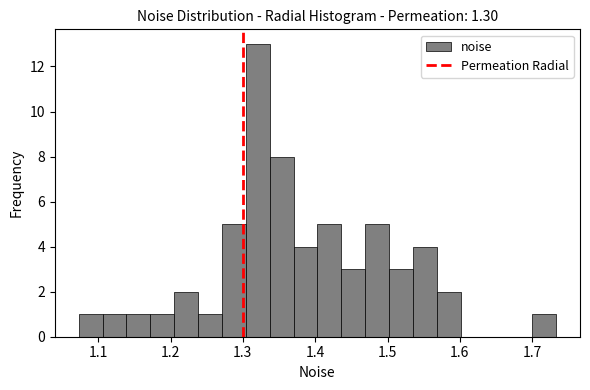

Read against the x-axis, roughly where is the centre of the tallest bar?

1.32